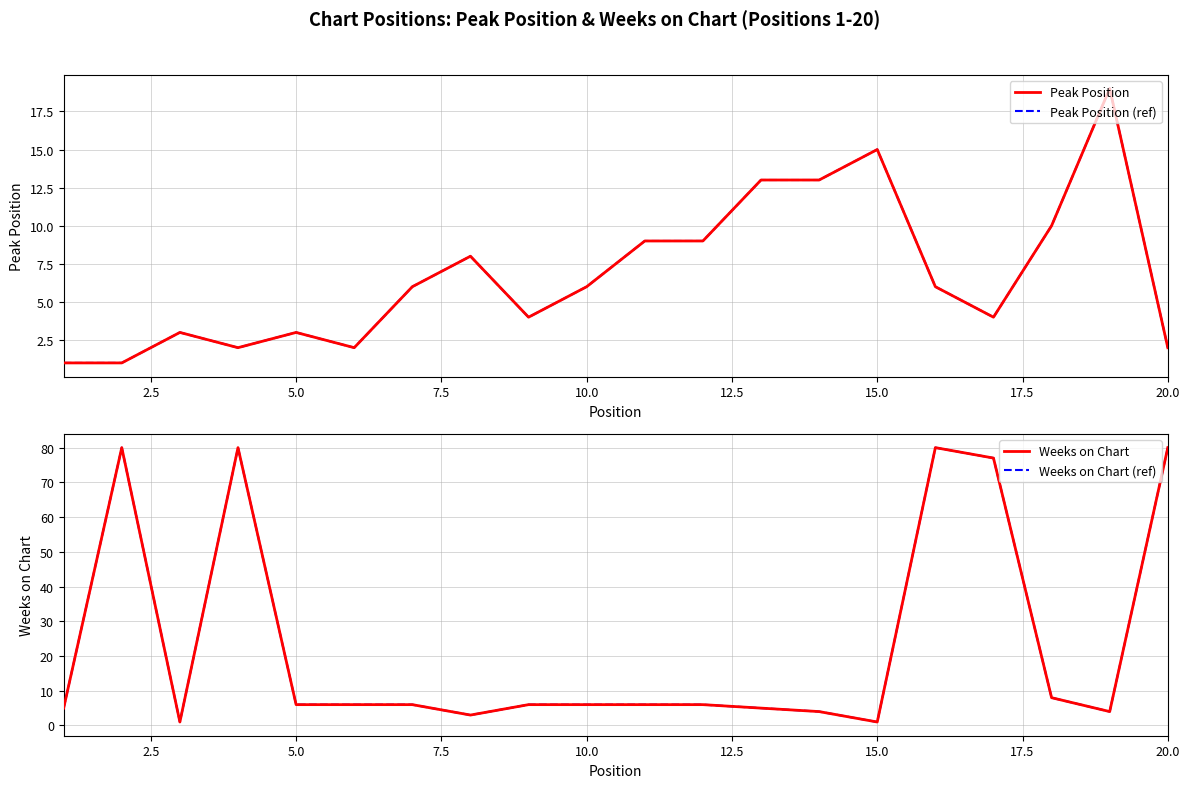

At which label does Weeks on Chart (ref) reach its minimum?

5.0